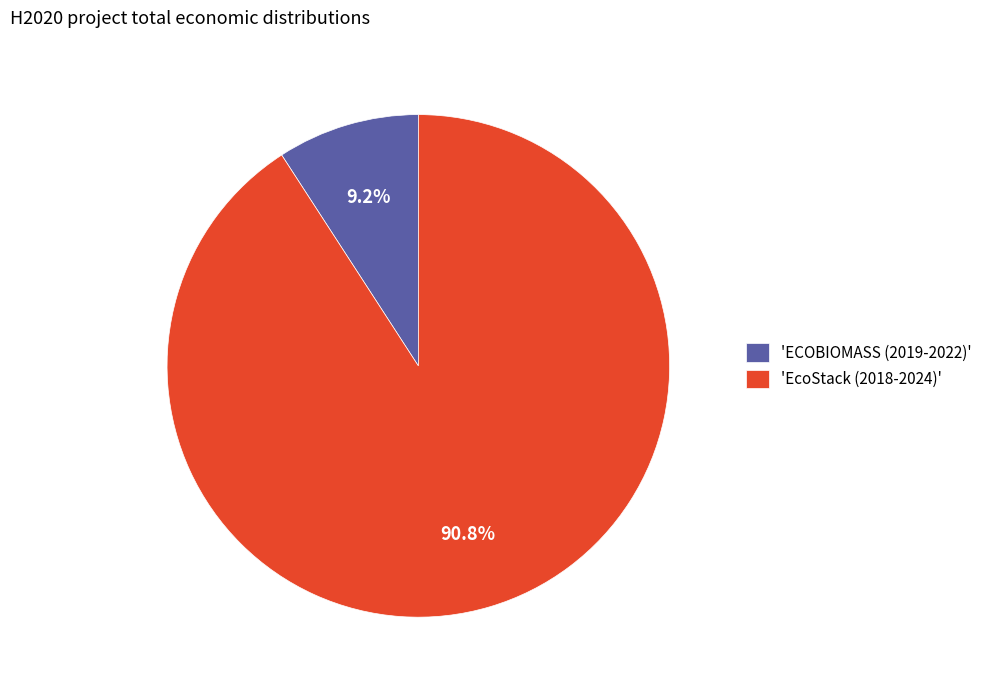

Which has a higher value, 'ECOBIOMASS (2019-2022)' or 'EcoStack (2018-2024)'?

'EcoStack (2018-2024)'